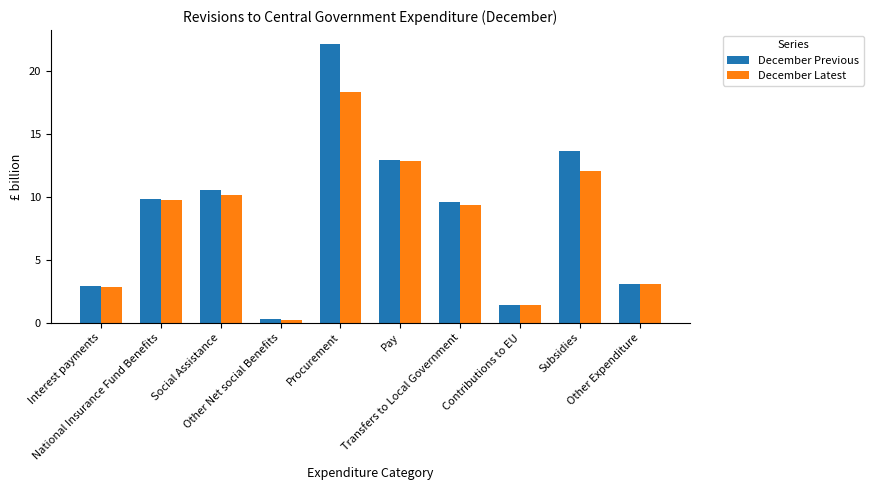

Rank the series by their maximum value, from highest to lowest.

December Previous, December Latest